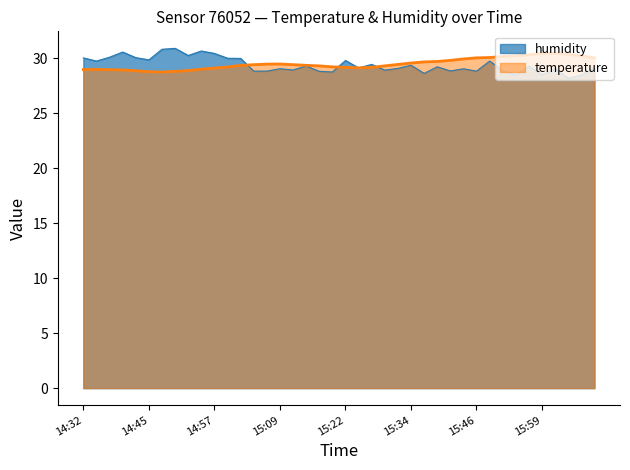

What is the ratio of the value at 14:37 to the value at 14:52?

1.0